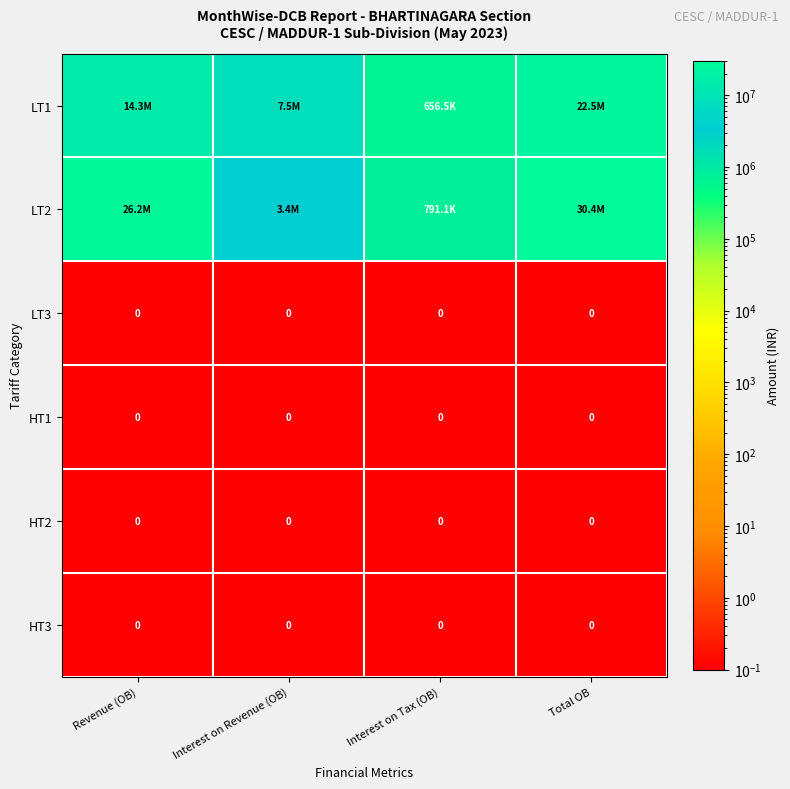

How many data points does each series have?

4